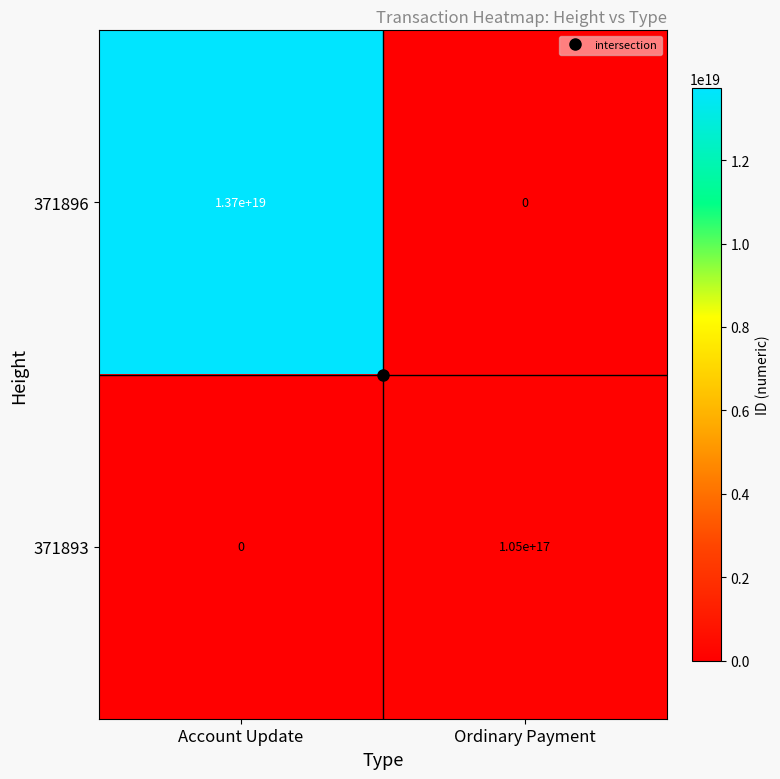

At which category is the sum across all series the highest?

Account Update